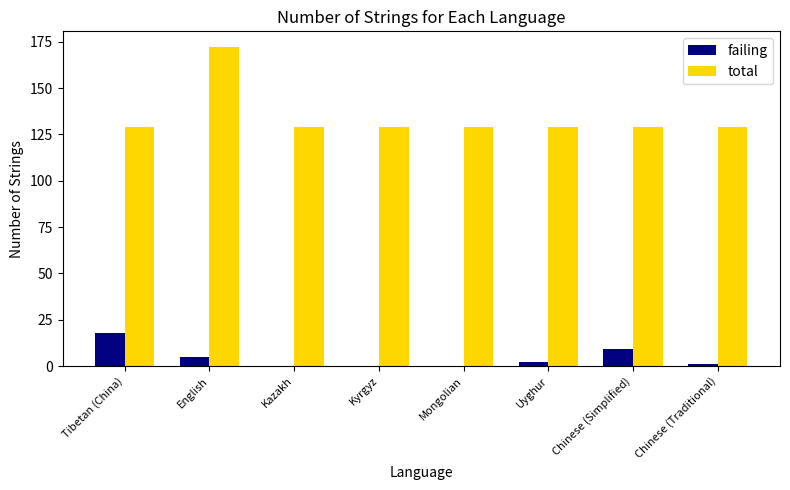

At which category is the sum across all series the highest?

English